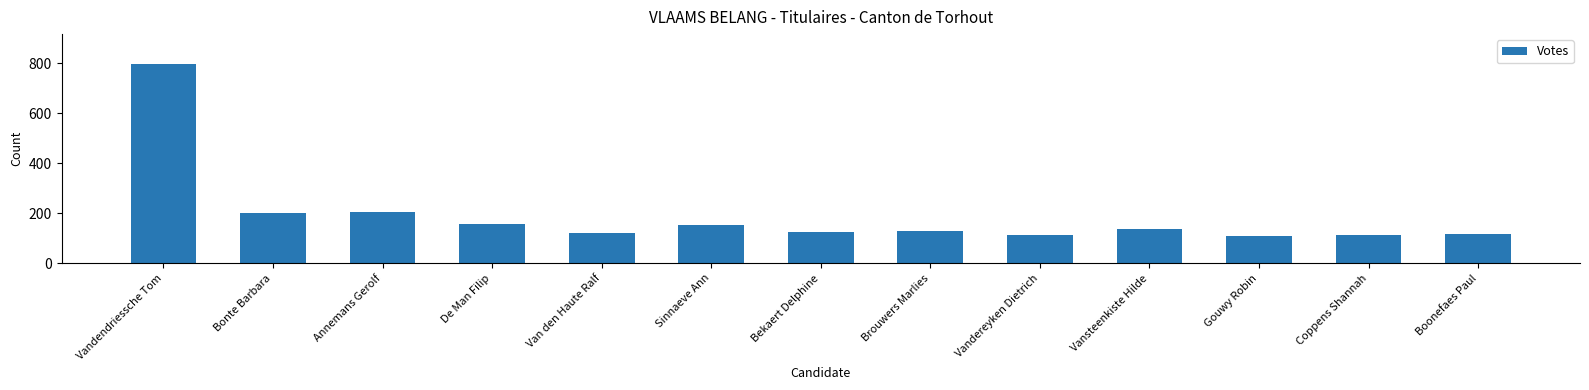

How many distinct data groups are displayed?

1